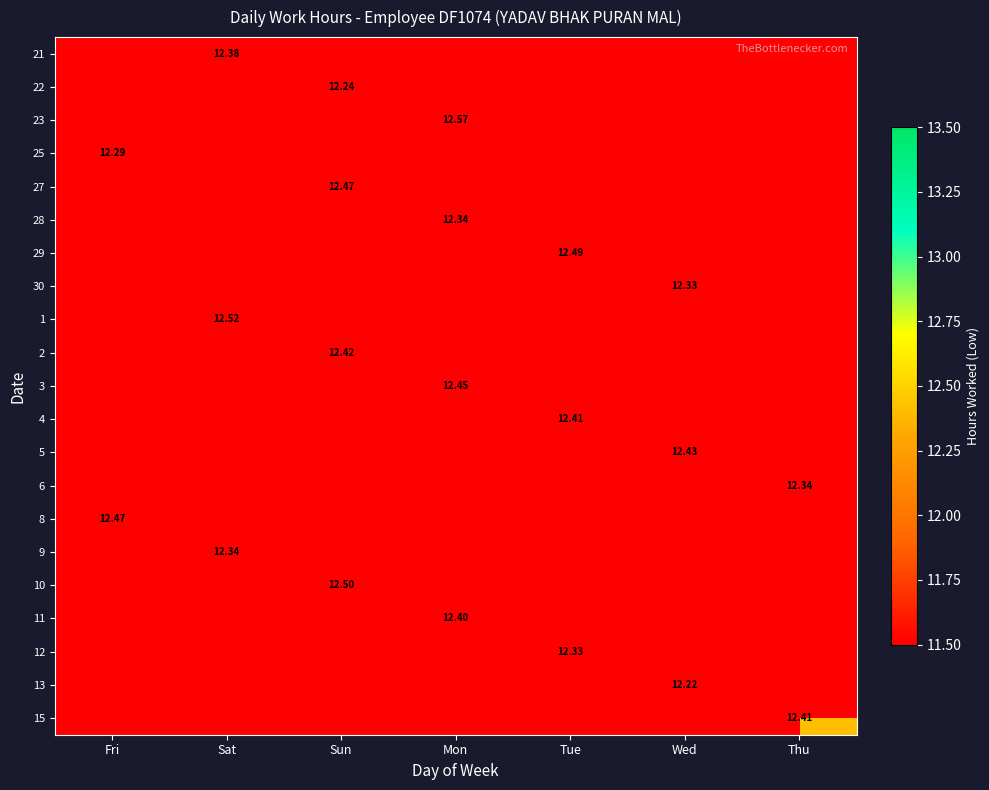

Between Wed and Sat, which is larger?

Sat